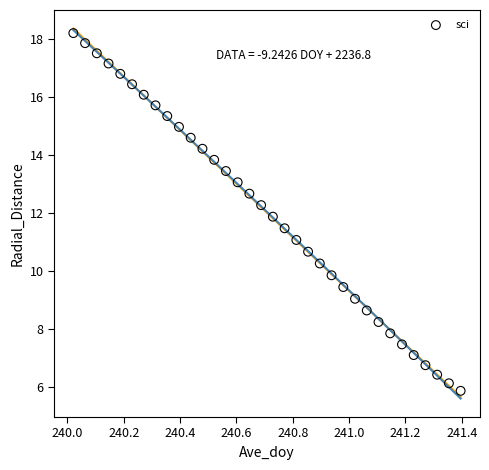

What is the range of X values (max minus min)?

1.4